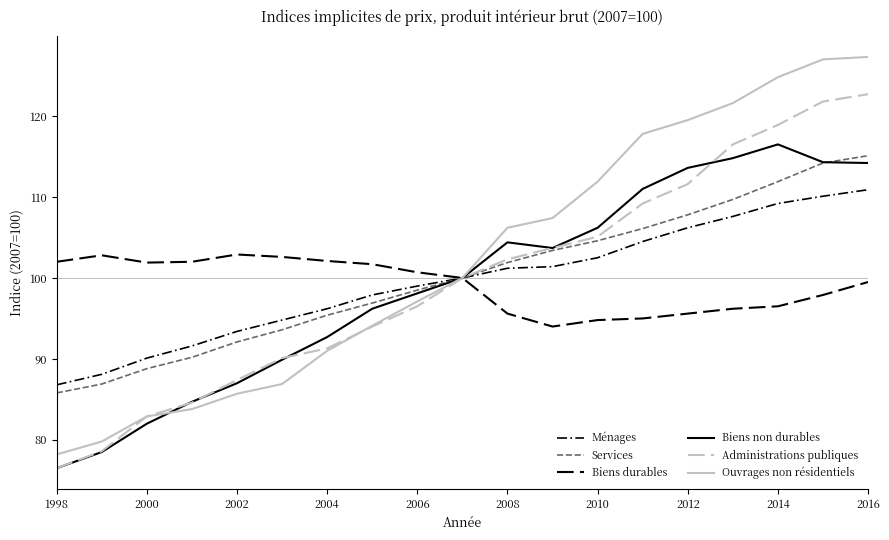

Does the chart display data point markers on the line(s)?

No